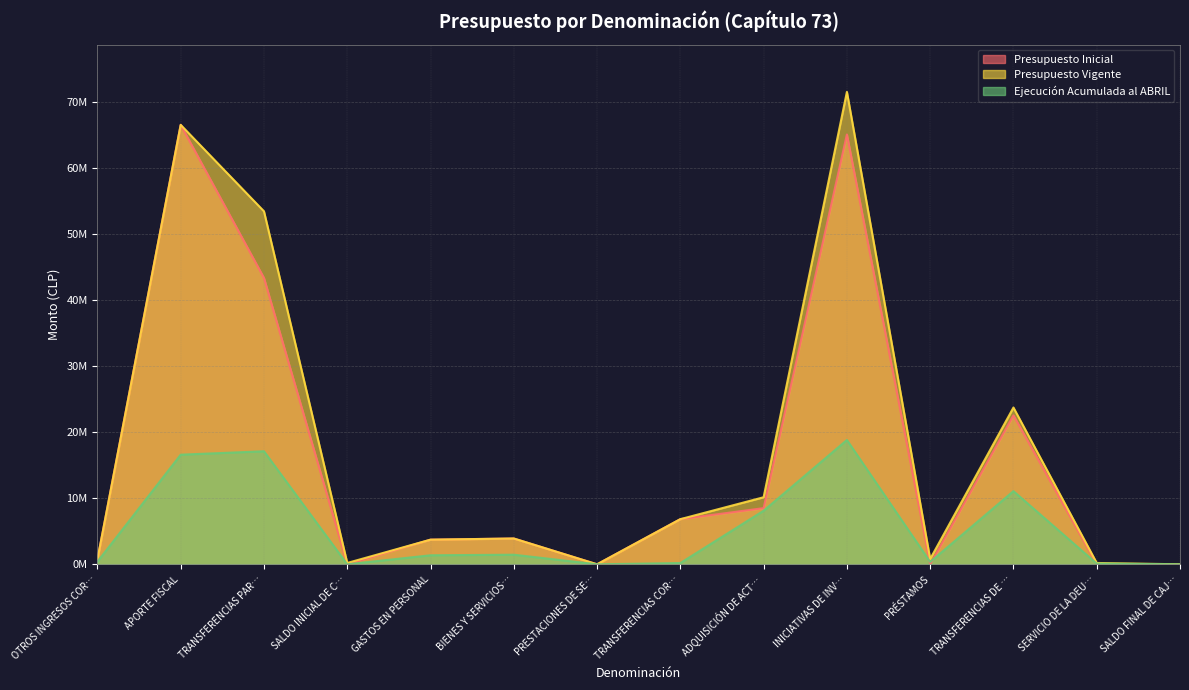

Reading left to right, transcribe all the data shown in this chart.

Presupuesto Inicial: 714070	66577950	43384359	3000	3733001	3909199	10	6841519	8511311	65123429	0	22556910	2000	2000
Presupuesto Vigente: 714070	66577950	53481414	203265	3733001	3909199	10	6841519	10161311	71575729	800000	23751665	202265	2000
Ejecución Acumulada al ABRIL: 394385	16607743	17126755	0	1369481	1453547	0	191533	8119756	18835506	361083	11085002	107206	0